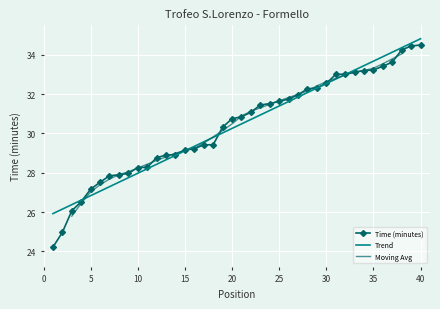

True or false: Time (minutes) has a value of 9.6 at 27.

False